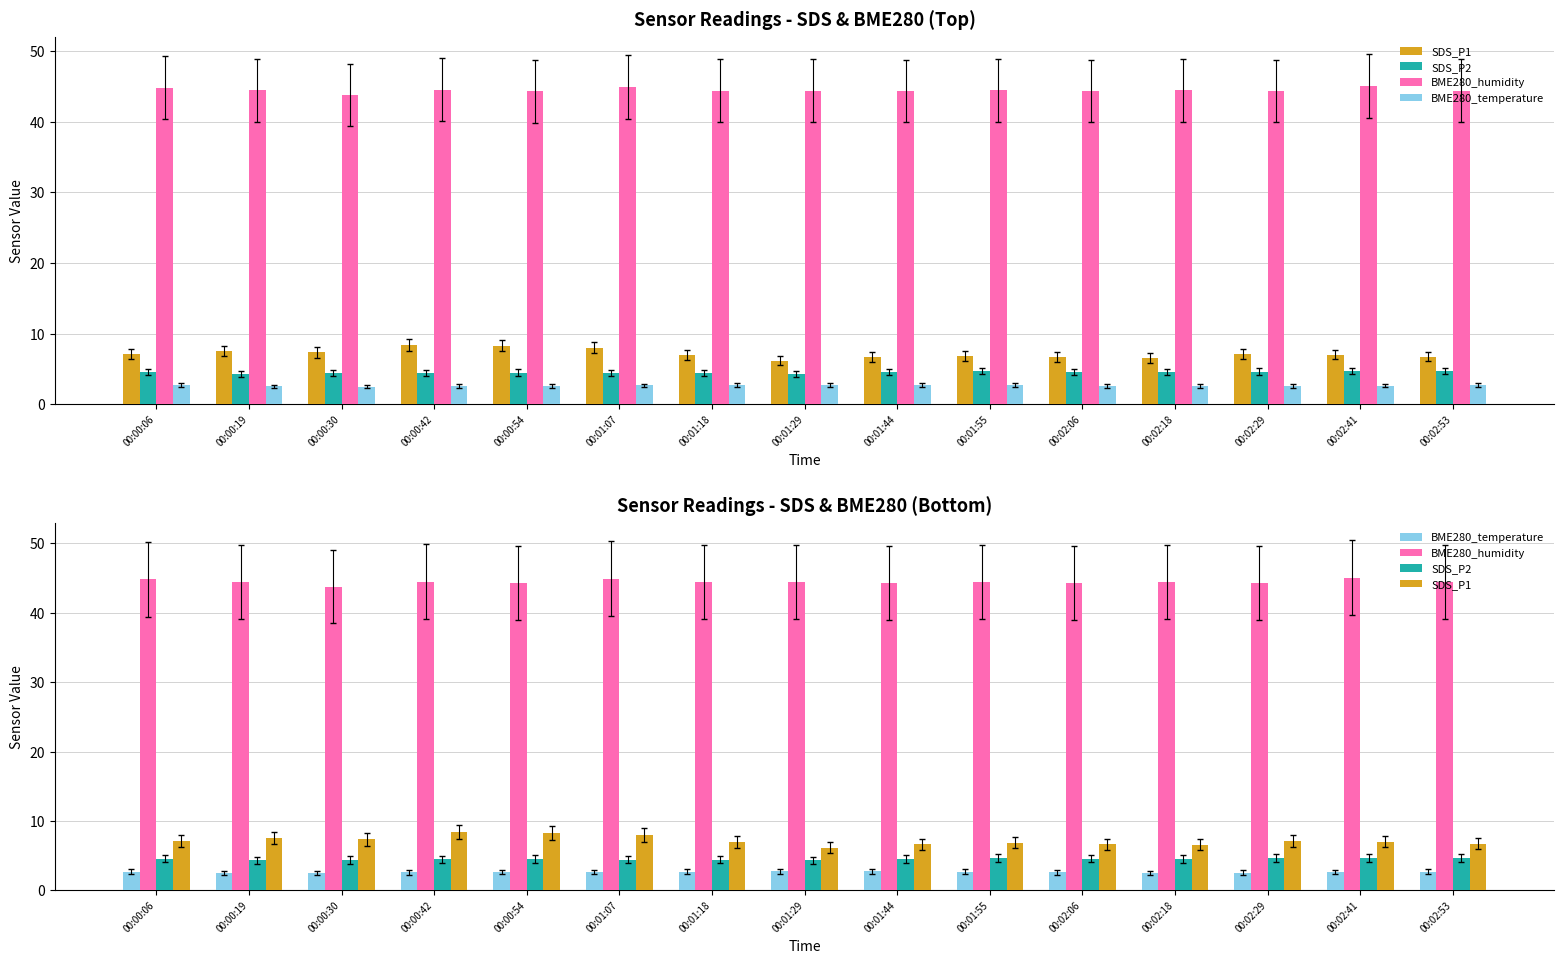

Is it true that SDS_P1 equals 3.1 at 00:02:53?

False